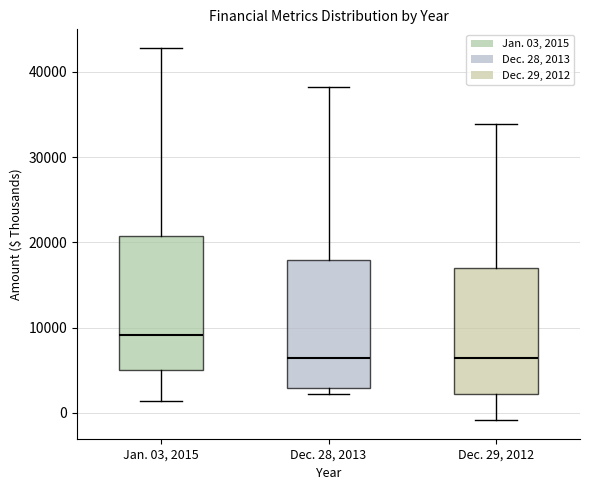

Which box's median line is the highest?

Jan. 03, 2015